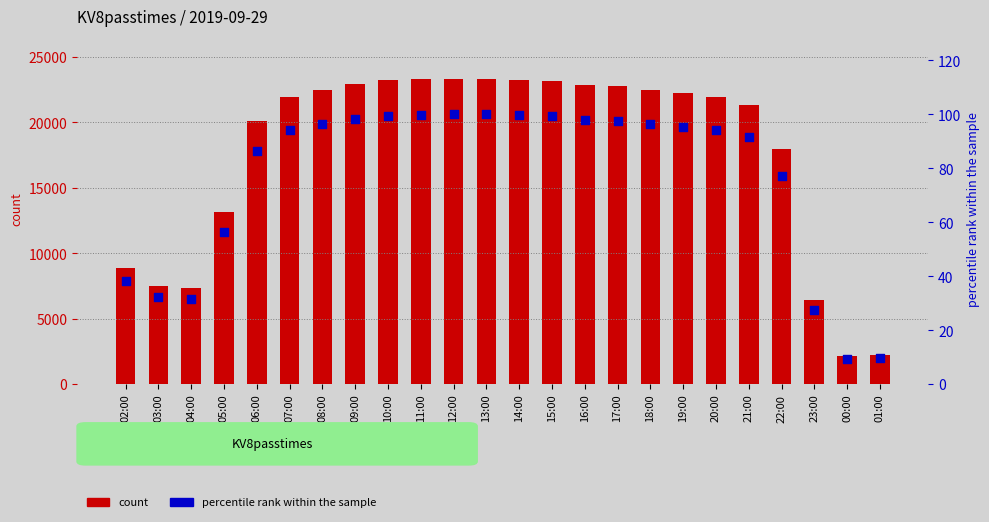

Which series reaches the maximum Y coordinate?

count